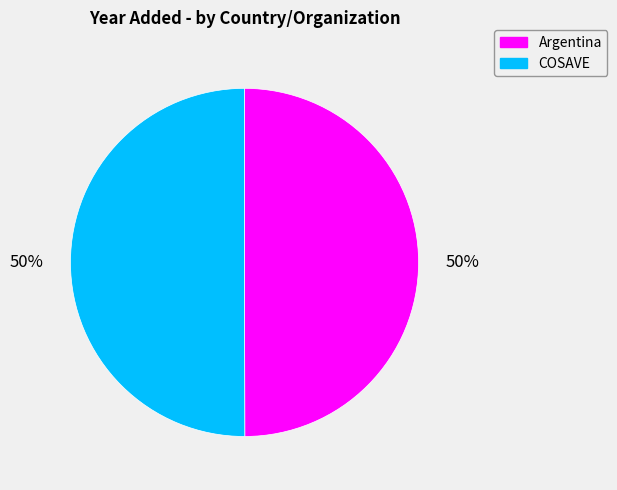

True or false: COSAVE accounts for 50% of the total.

True